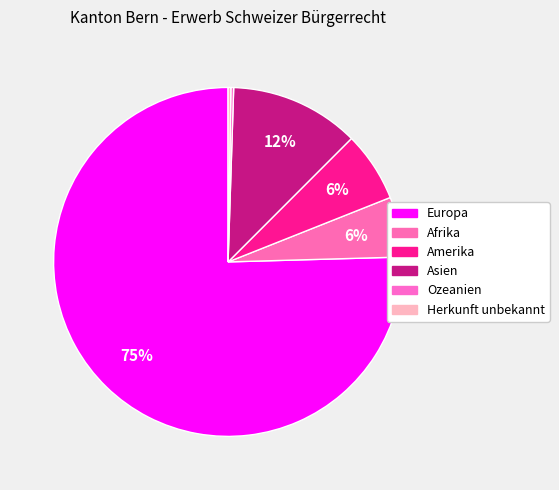

To the nearest percent, what is the combined percentage of Ozeanien and Europa?

76%